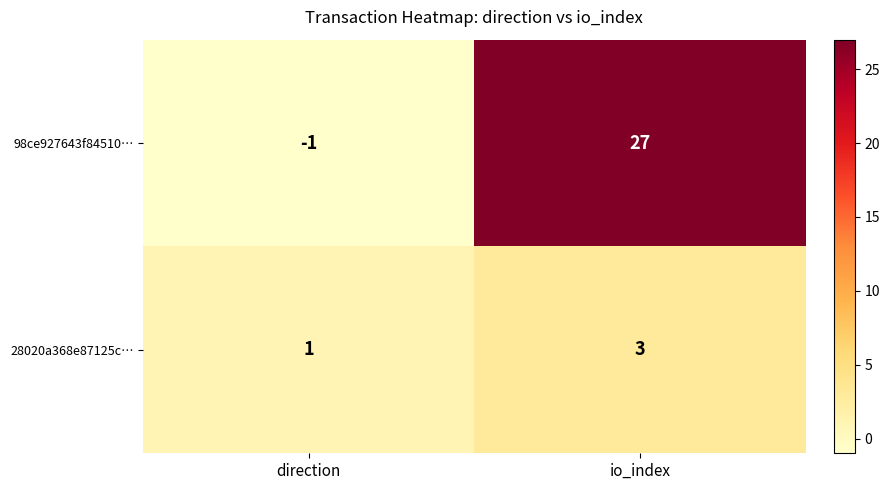

At which label is 28020a368e87125c… closest to 2?

direction